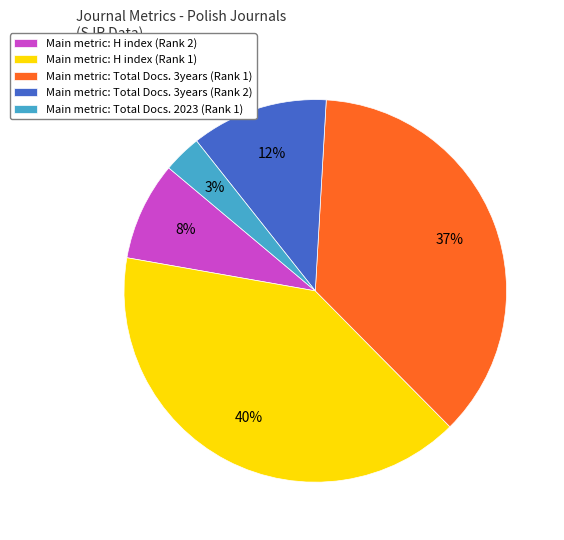

Rank the categories by value from lowest to highest.

Main metric: Total Docs. 2023 (Rank 1), Main metric: H index (Rank 2), Main metric: Total Docs. 3years (Rank 2), Main metric: Total Docs. 3years (Rank 1), Main metric: H index (Rank 1)